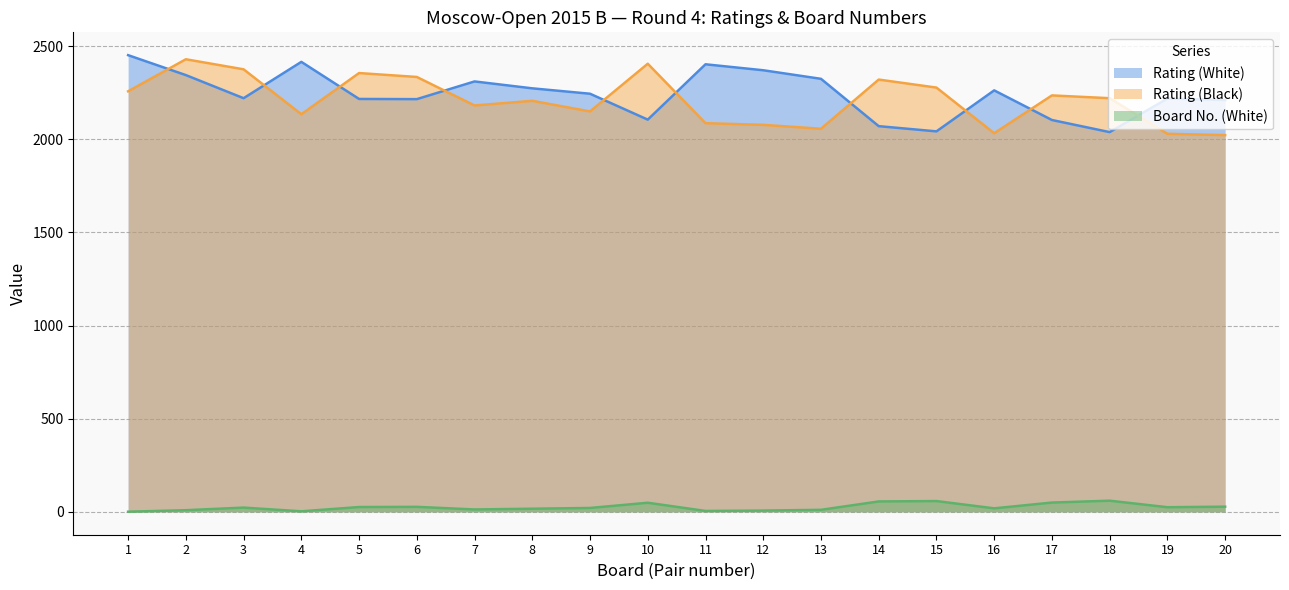

What is the approximate value of Reit_White at 5?

2216